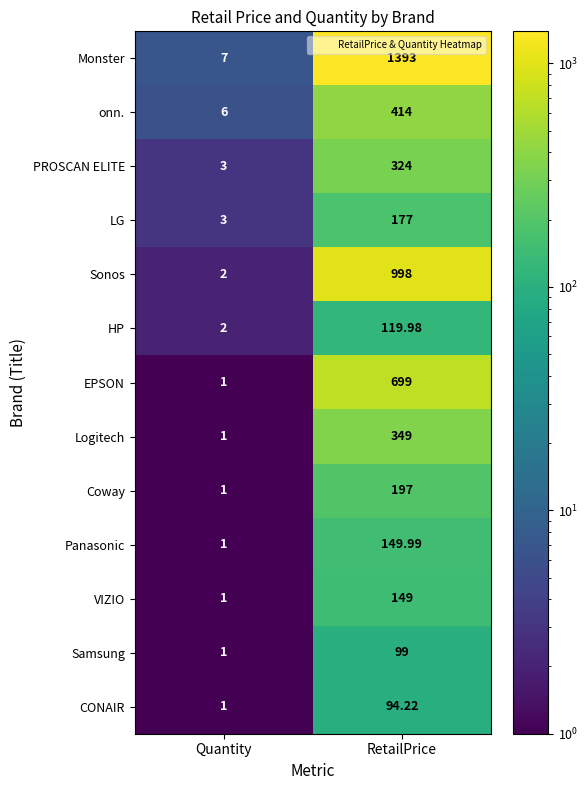

How many series are shown in this chart?

13